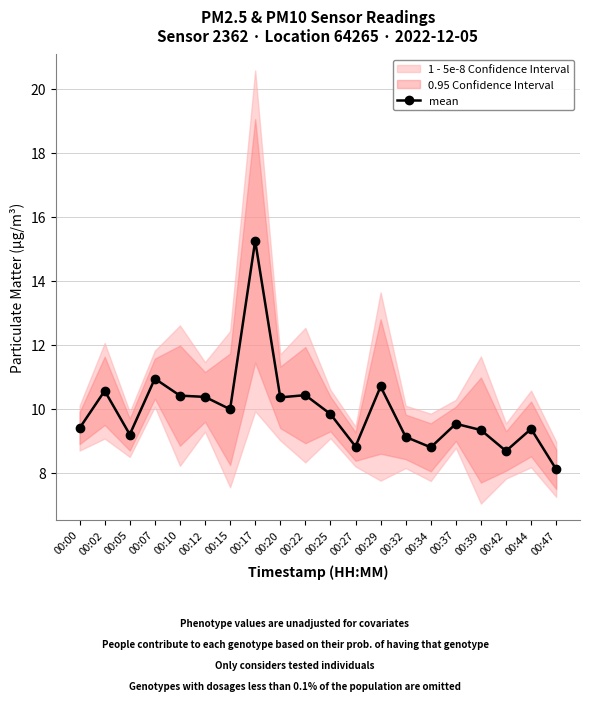

What is the minimum value shown in the chart?

8.1